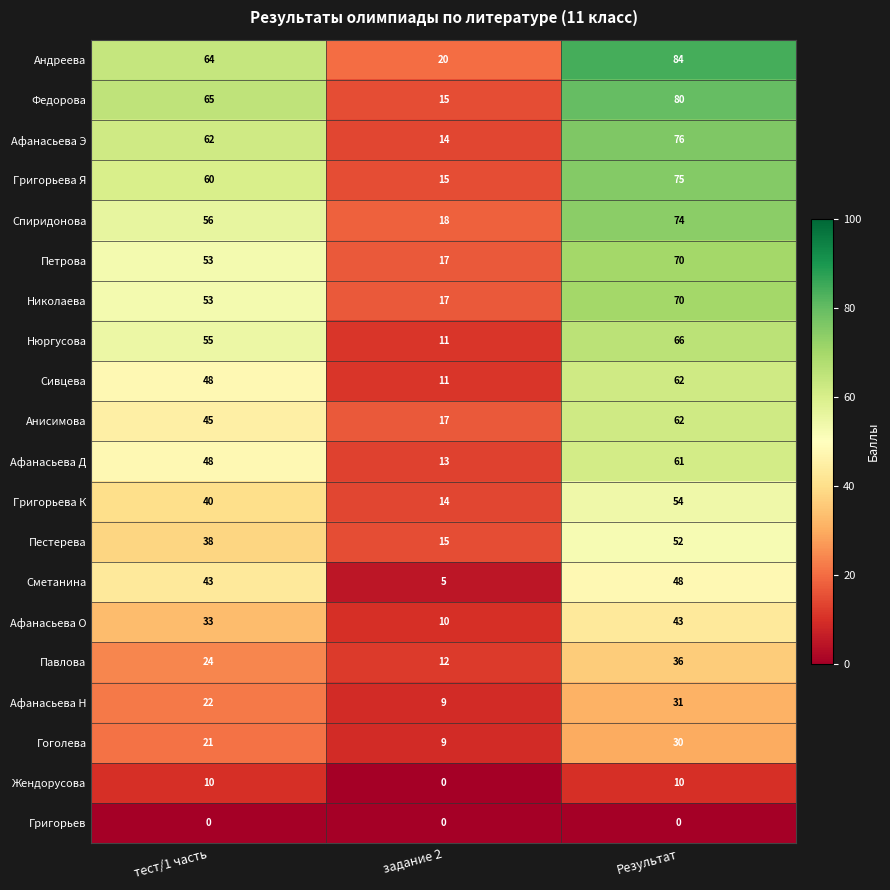

What is the sum of all Павлова values?

72